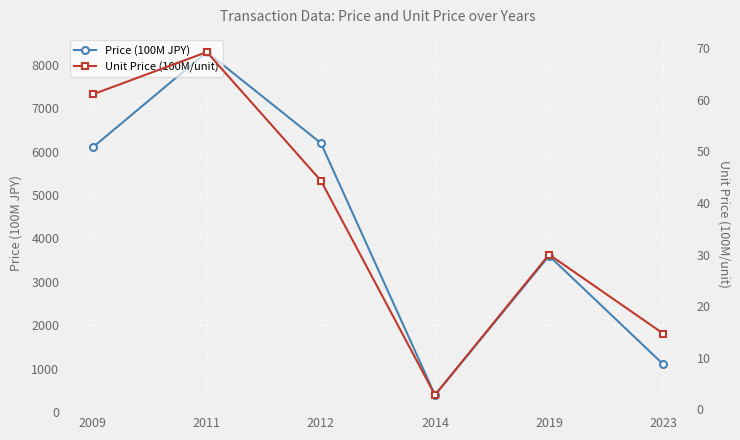

Reading right to left, extract all data points from this chart.

Price (100M JPY): 2023=1100.0	2019=3600.0	2014=390.0	2012=6200.0	2011=8300.0	2009=6100.0
Unit Price (100M/unit): 2023=14.7	2019=30.0	2014=2.8	2012=44.3	2011=69.2	2009=61.0